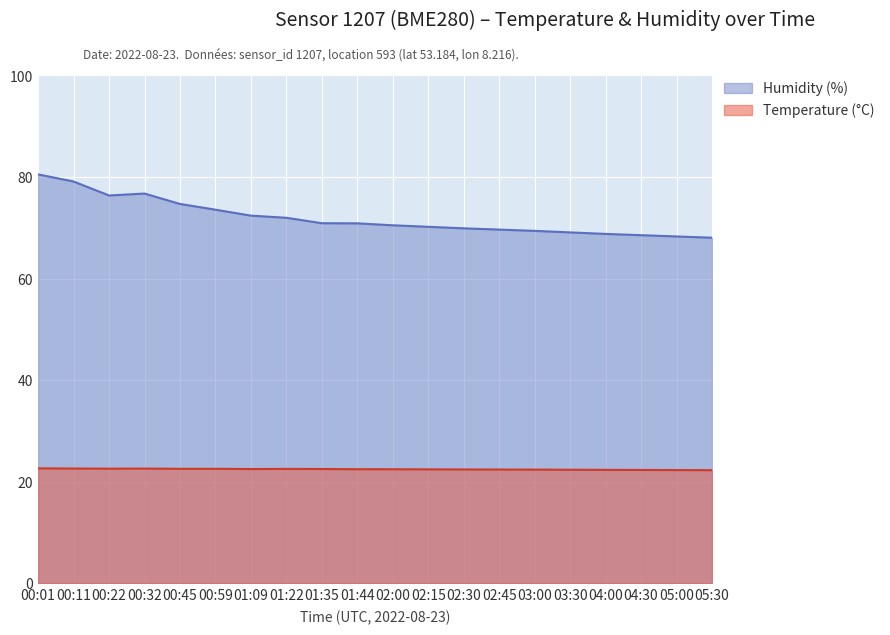

Which series has the largest total across all categories?

Humidity (%)